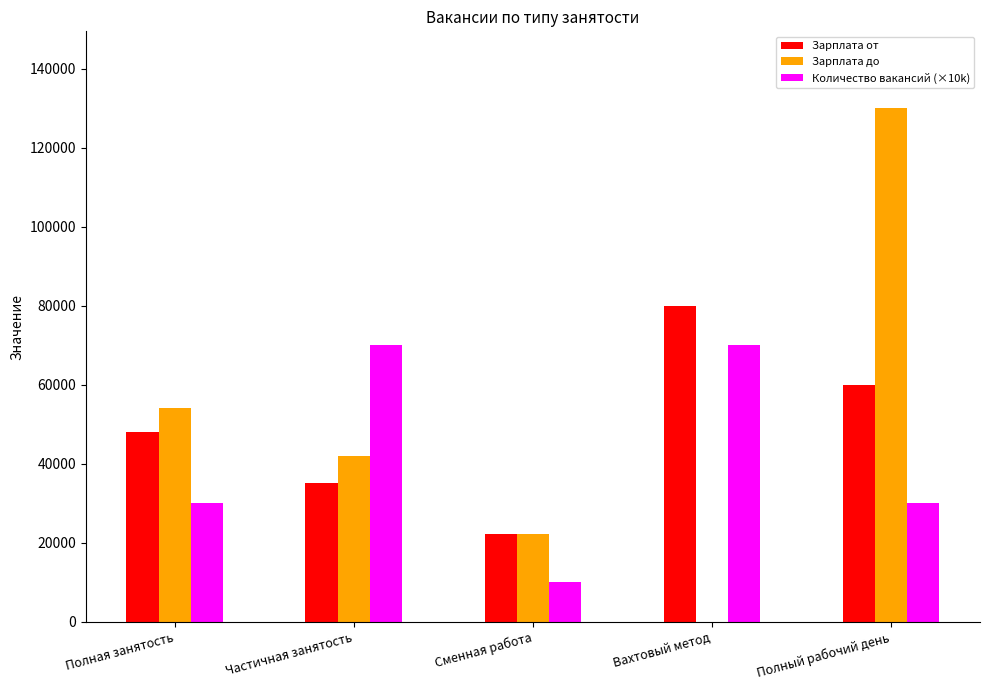

What is the total value across all series at Полная занятость?

132000